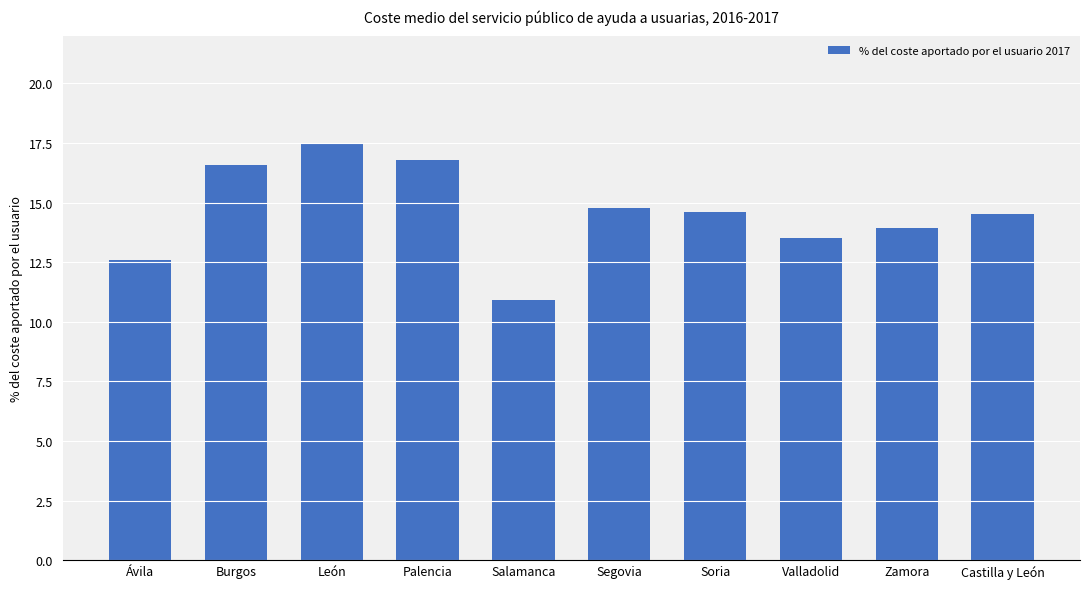

Reading left to right, transcribe all the data shown in this chart.

Ávila=12.6	Burgos=16.6	León=17.5	Palencia=16.8	Salamanca=10.9	Segovia=14.8	Soria=14.6	Valladolid=13.5	Zamora=13.9	Castilla y León=14.5